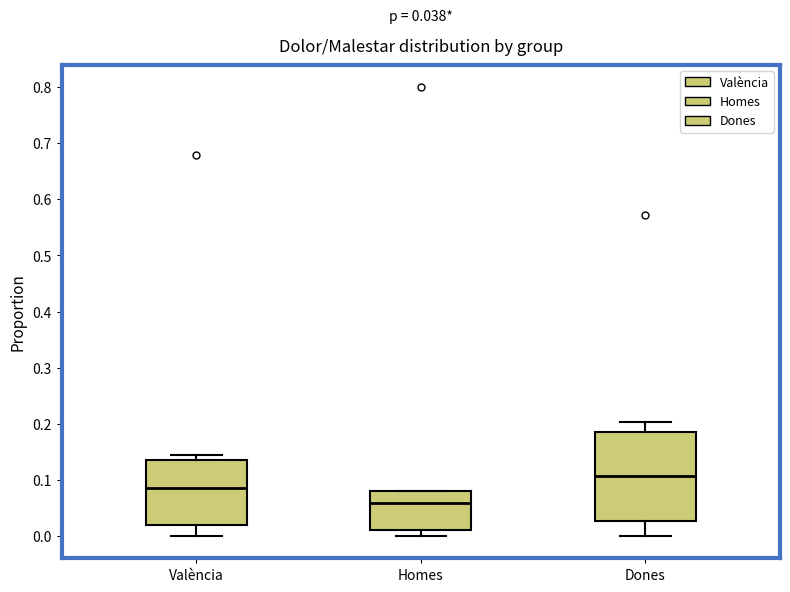

Which box has the lowest median line?

Homes